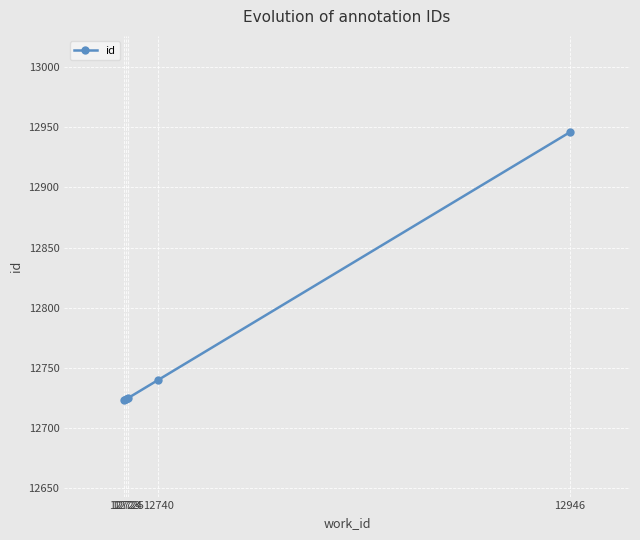

Which category has the highest value across all series?

12946